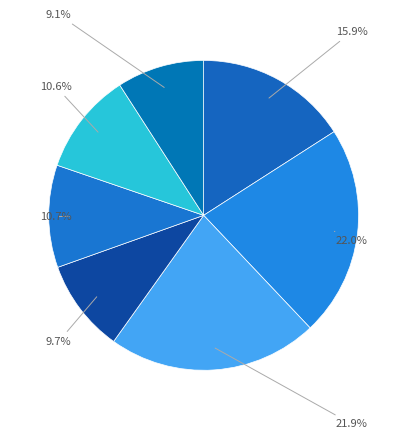

How many slices are in this pie chart?

7